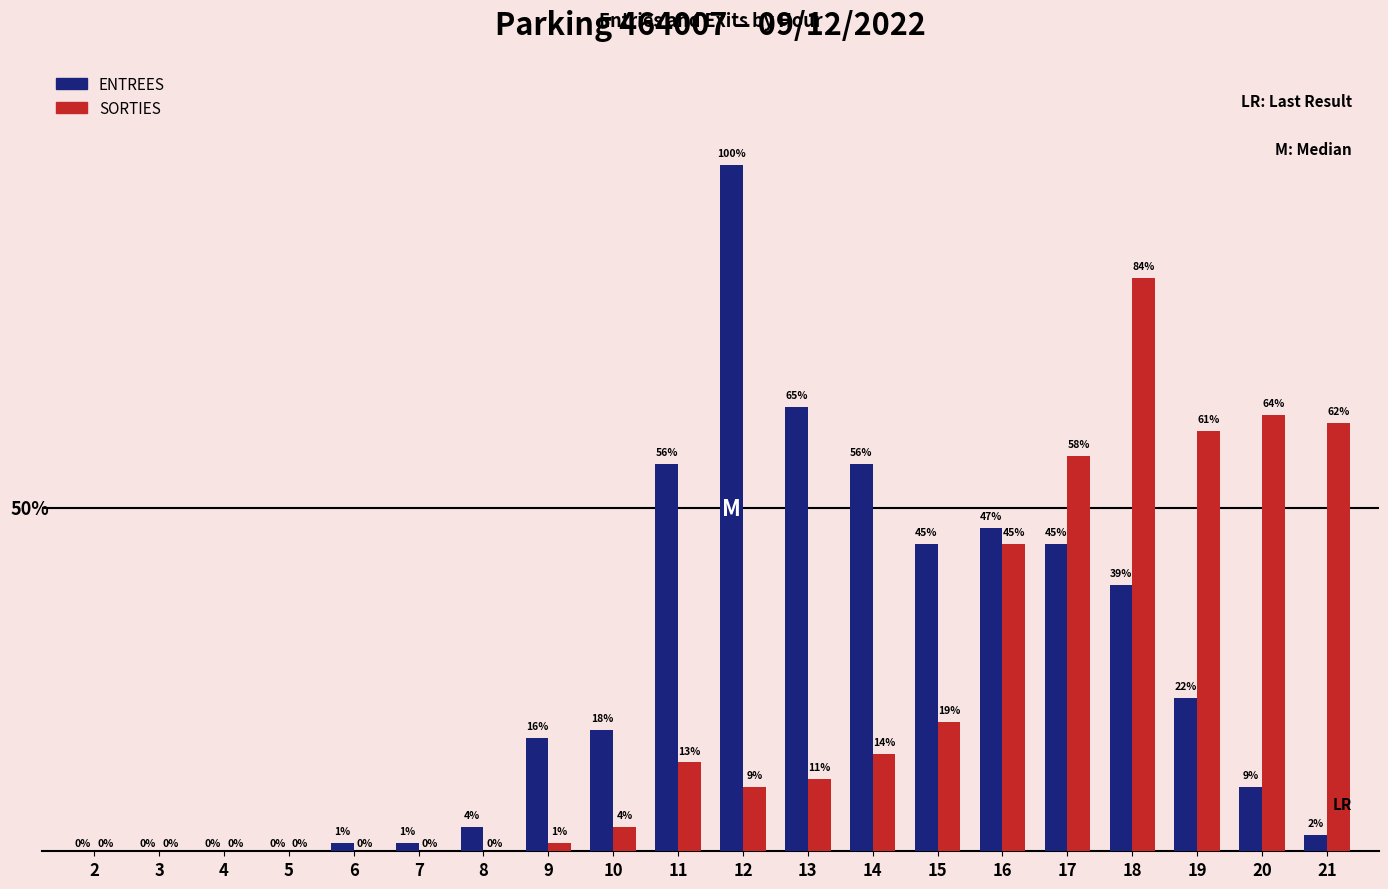

Which series has the largest total across all categories?

ENTREES